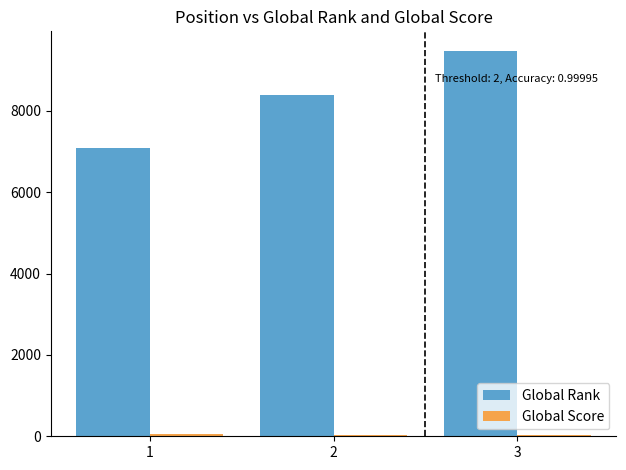

How many data points does each series have?

3